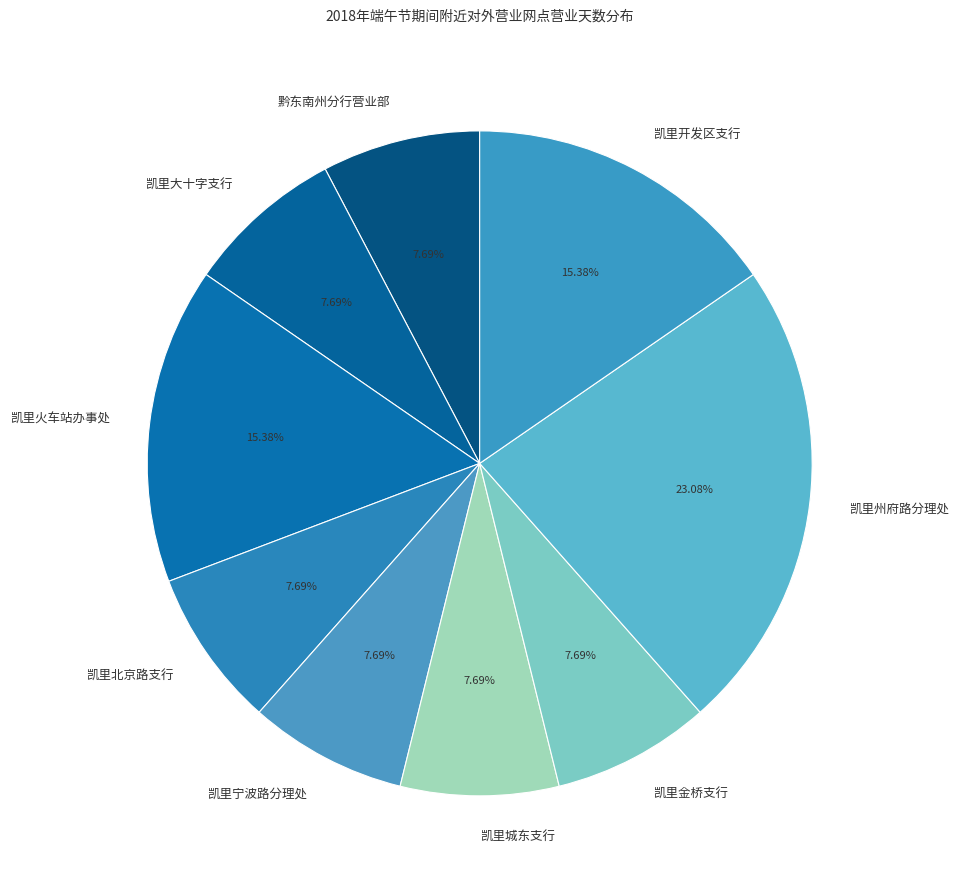

Is there a majority slice in this chart?

No